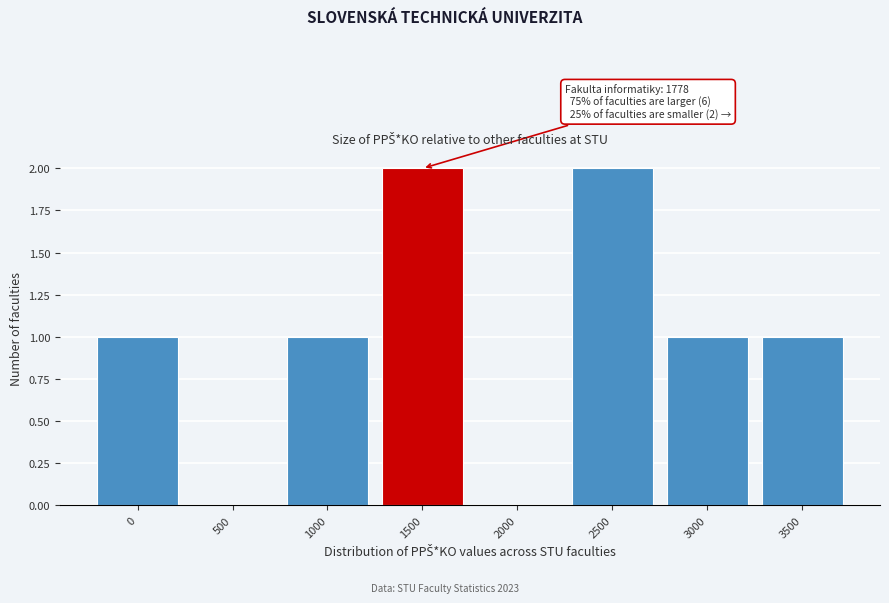

Reading left to right, transcribe all the data shown in this chart.

0=1	500=0	1000=1	1500=2	2000=0	2500=2	3000=1	3500=1